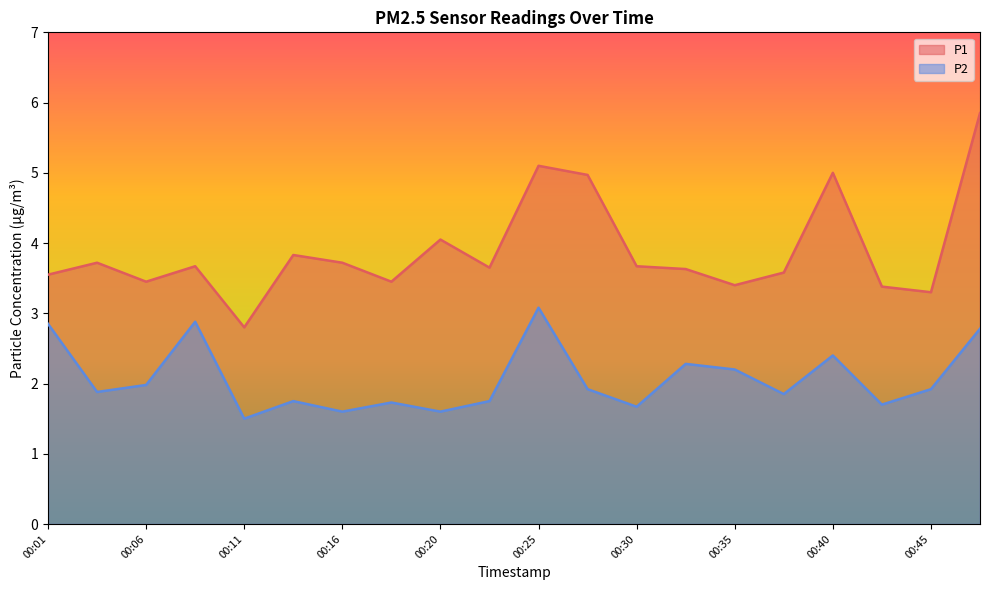

Which series has the widest spread of values?

P1